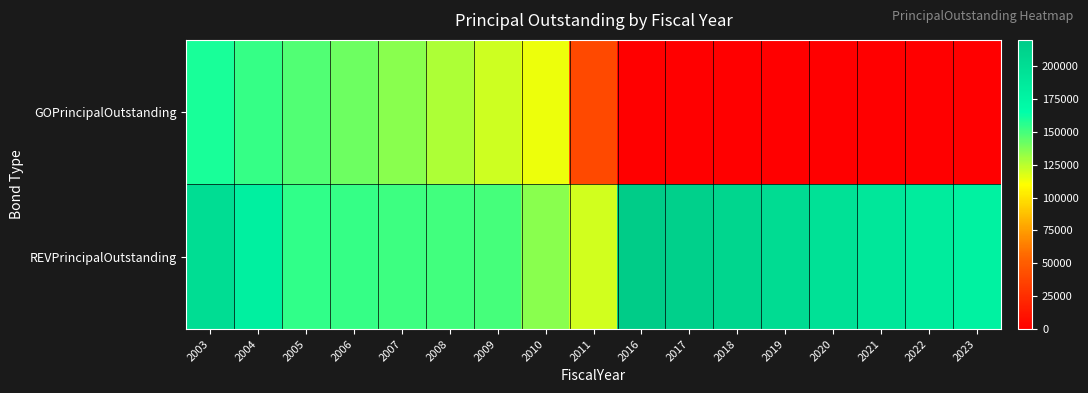

At which category does the chart reach its peak across all series?

2016